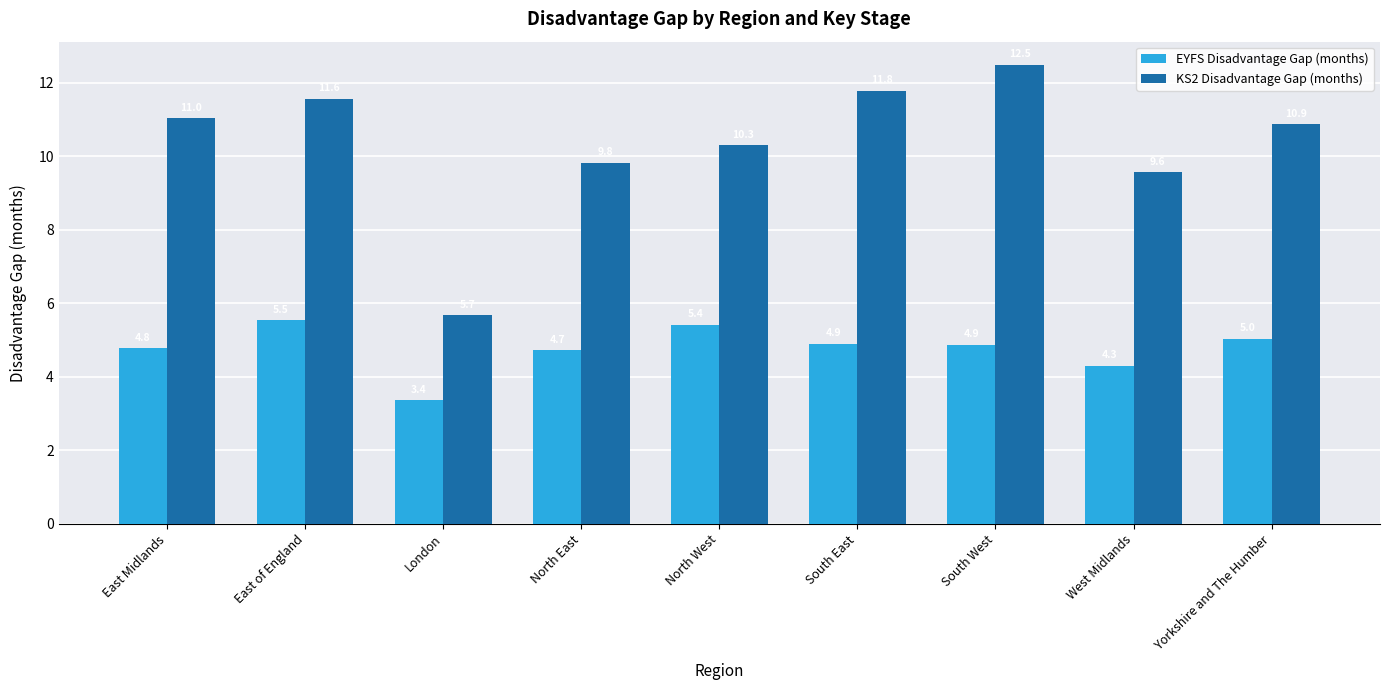

Which series changed the most between East Midlands and East of England?

EYFS Disadvantage Gap (months)